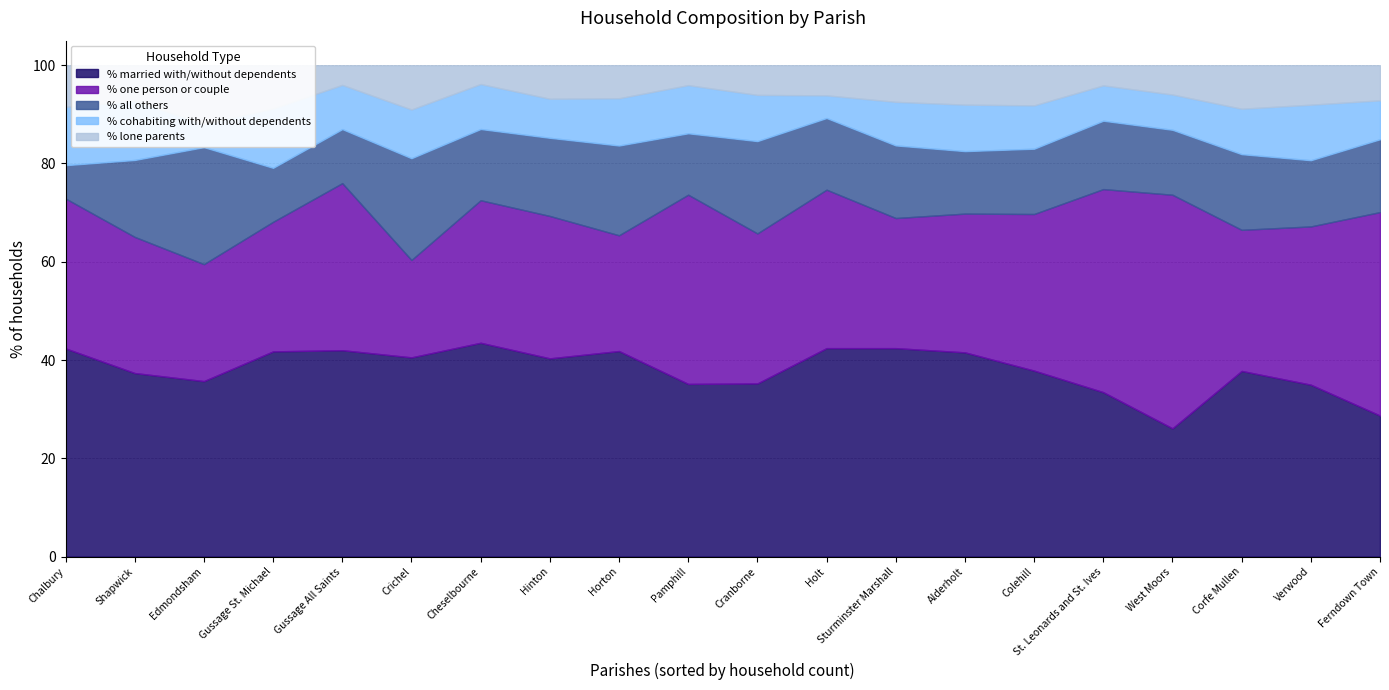

What is the difference between the maximum and second lowest values in the % all others series?

12.8